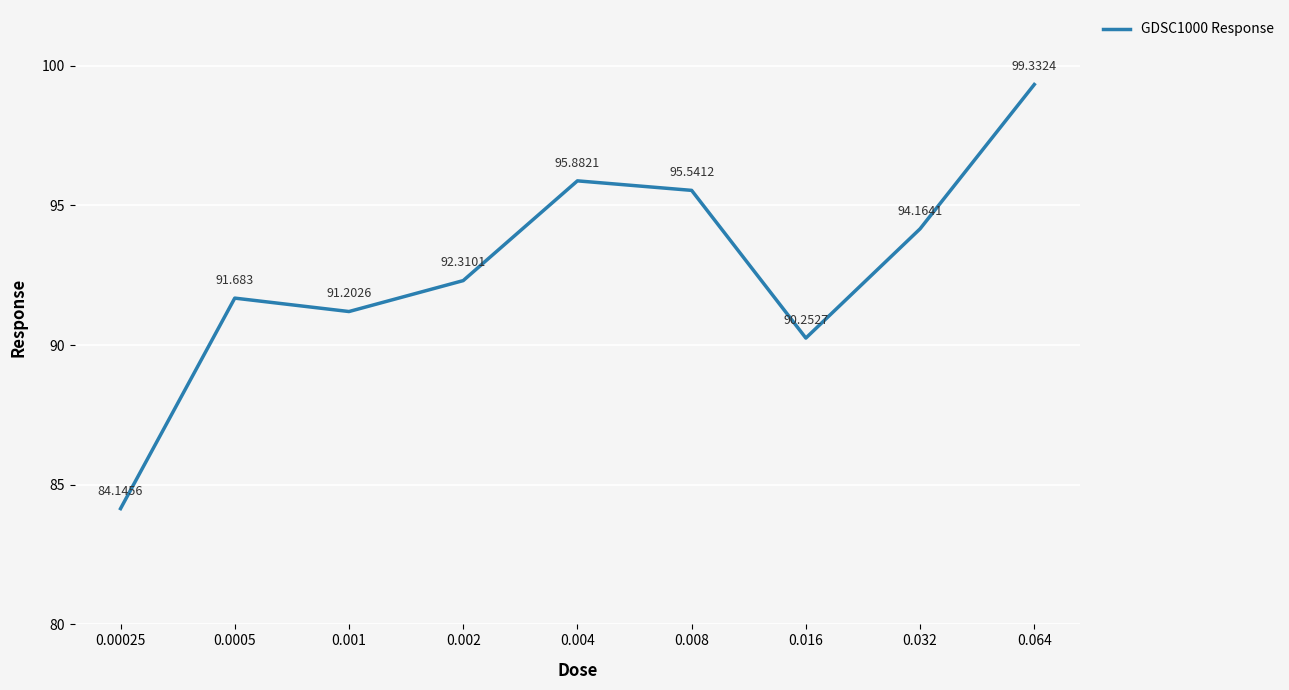

The value at 0.032 is 123.7. True or false?

False